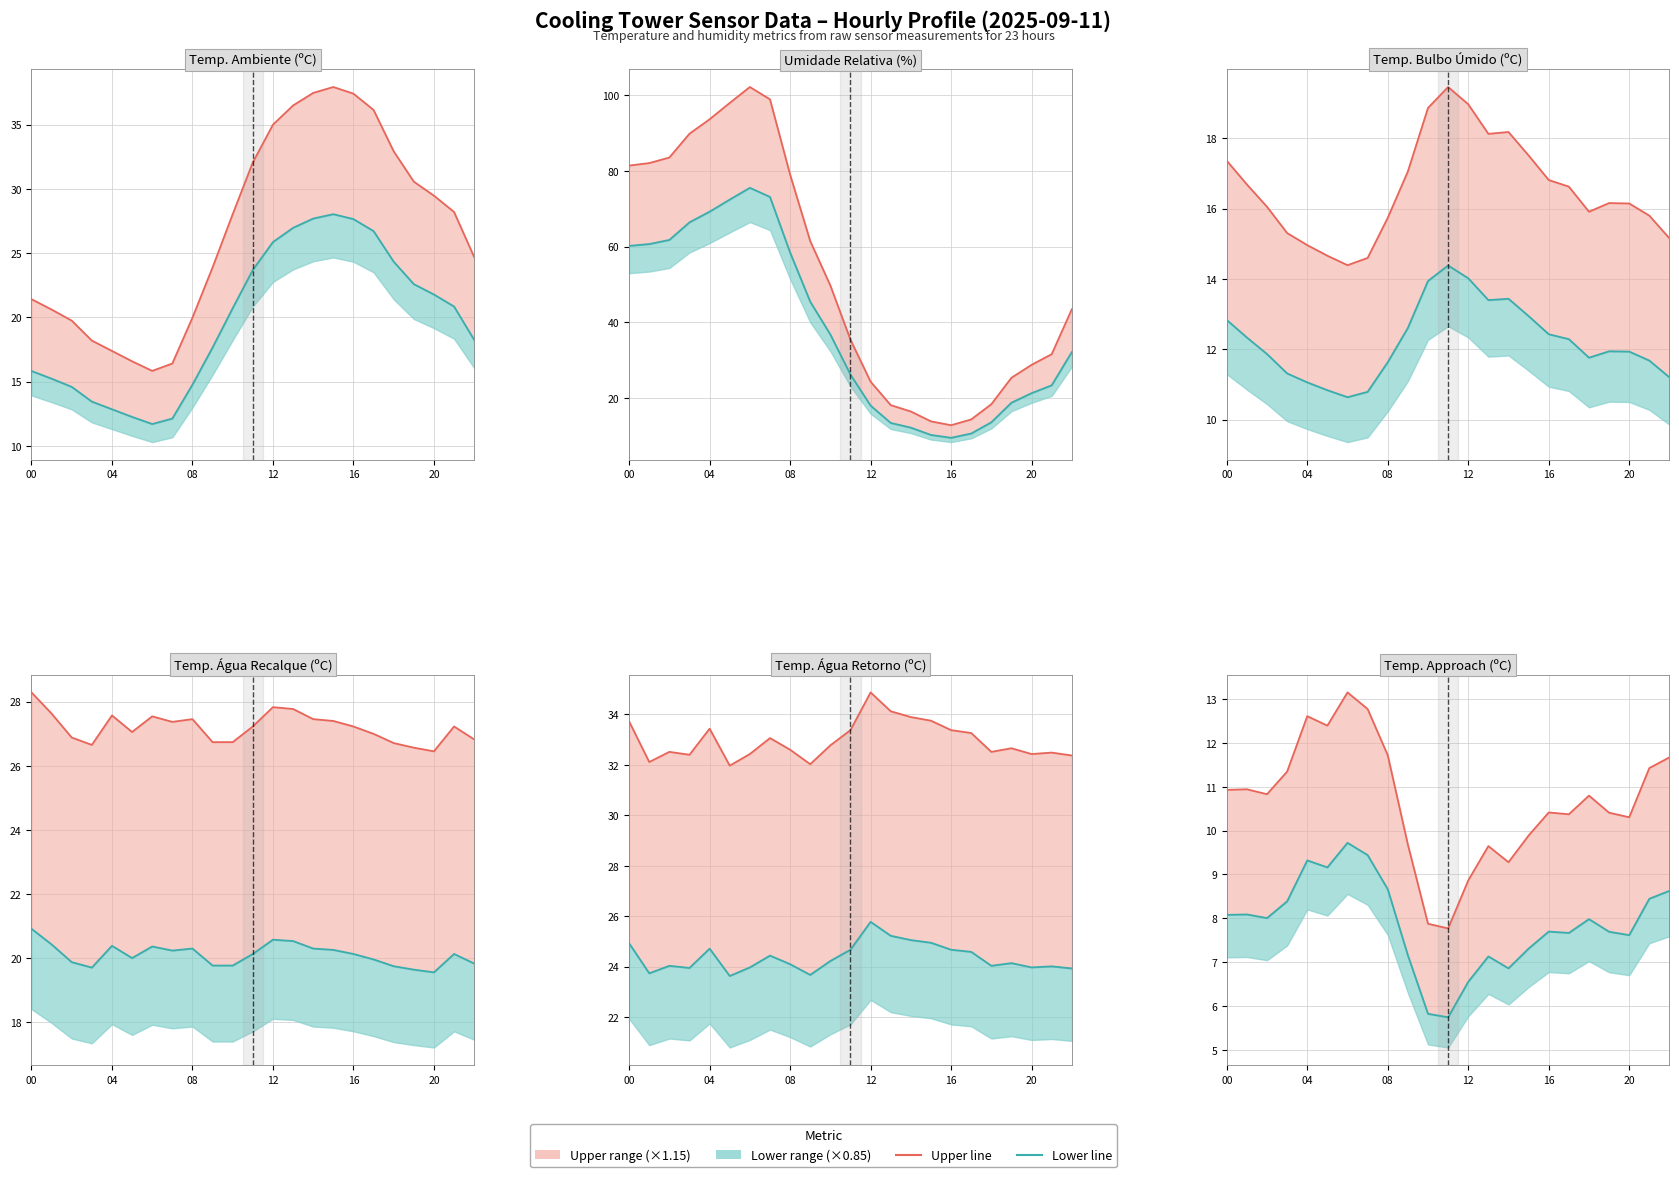

True or false: Lower and Upper intersect in this chart.

False